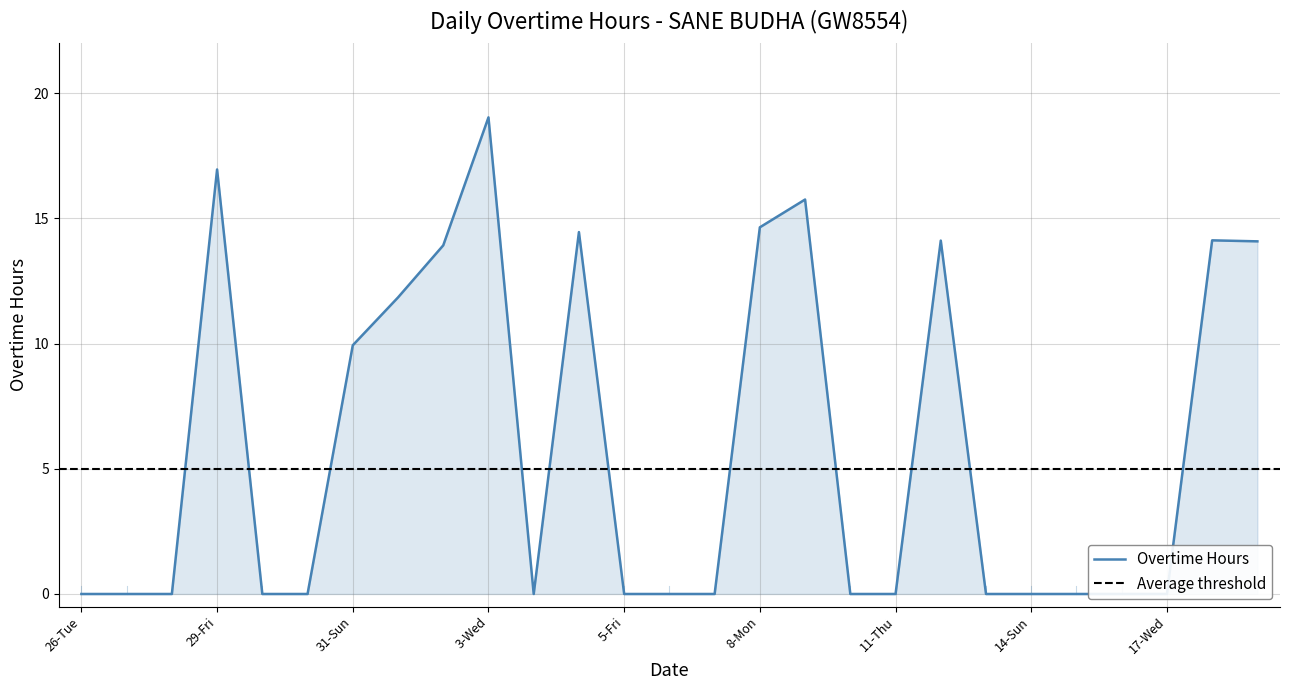

Between 29-Fri and 11-Thu, which is larger?

29-Fri